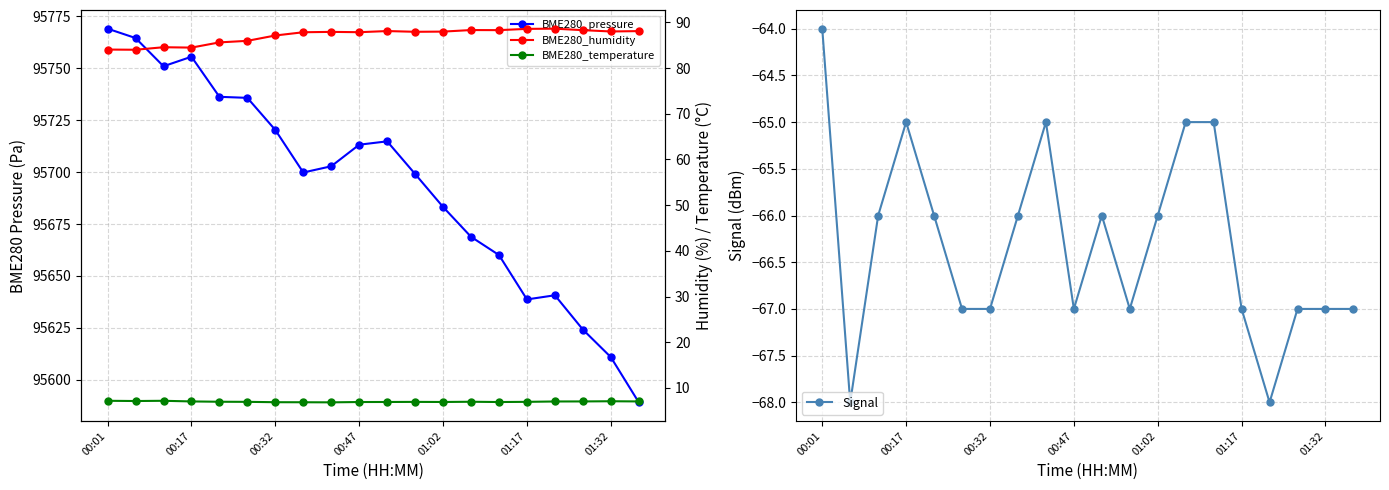

How many series are shown in this chart?

4